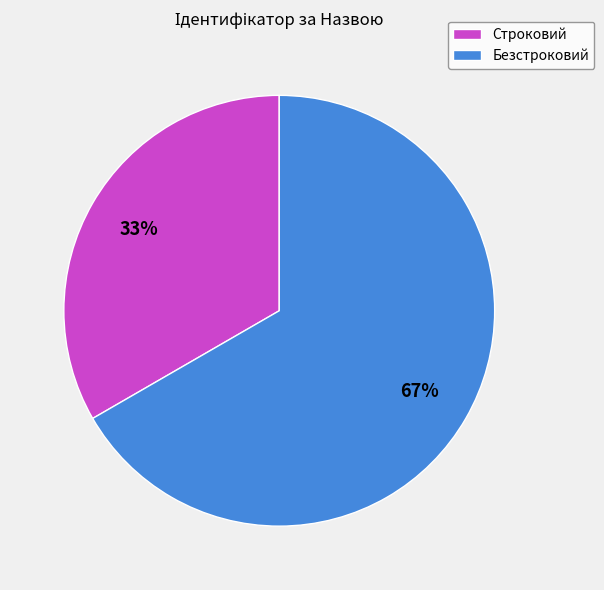

Which slice represents more than half of the pie?

Безстроковий